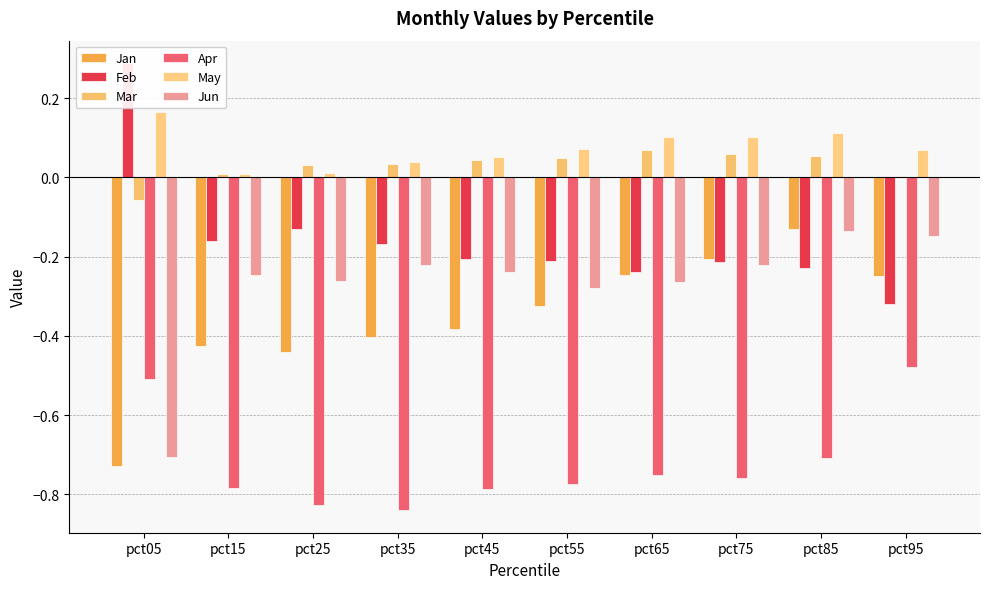

Rank the series by their maximum value, from lowest to highest.

Apr, Jun, Jan, Mar, May, Feb